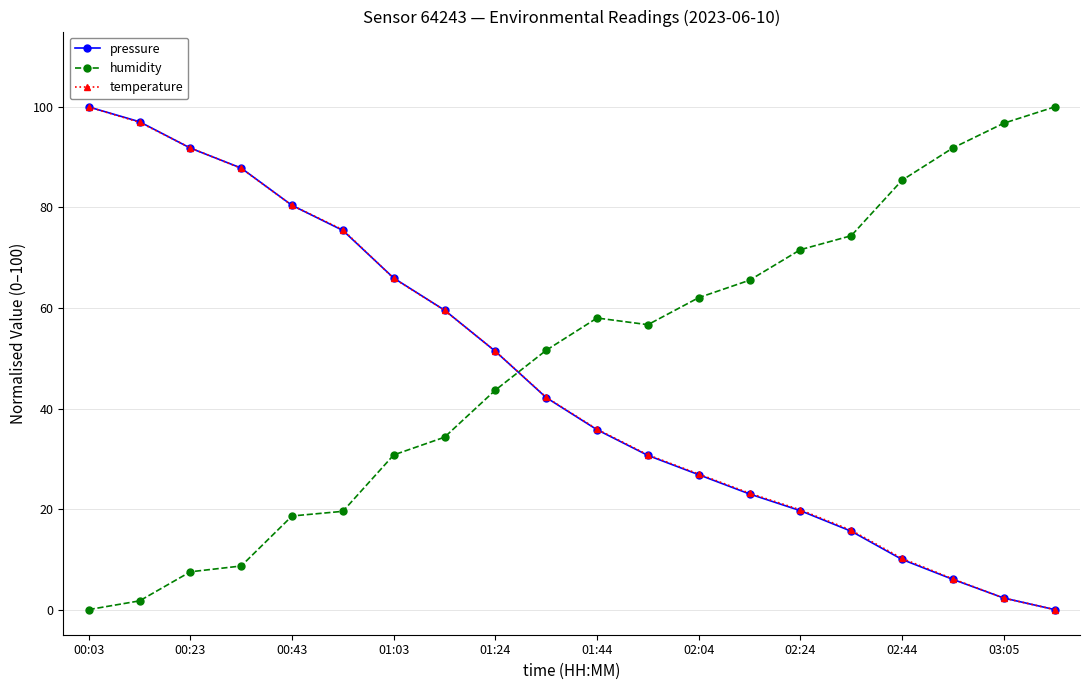

At how many categories does at least one series exceed 95?

4